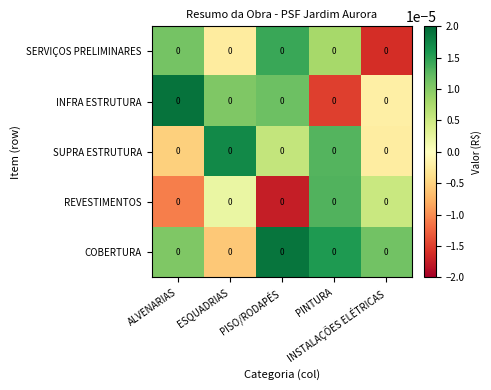

Is the value of SUPRA ESTRUTURA at ALVENARIAS greater than the value of COBERTURA at PINTURA?

No